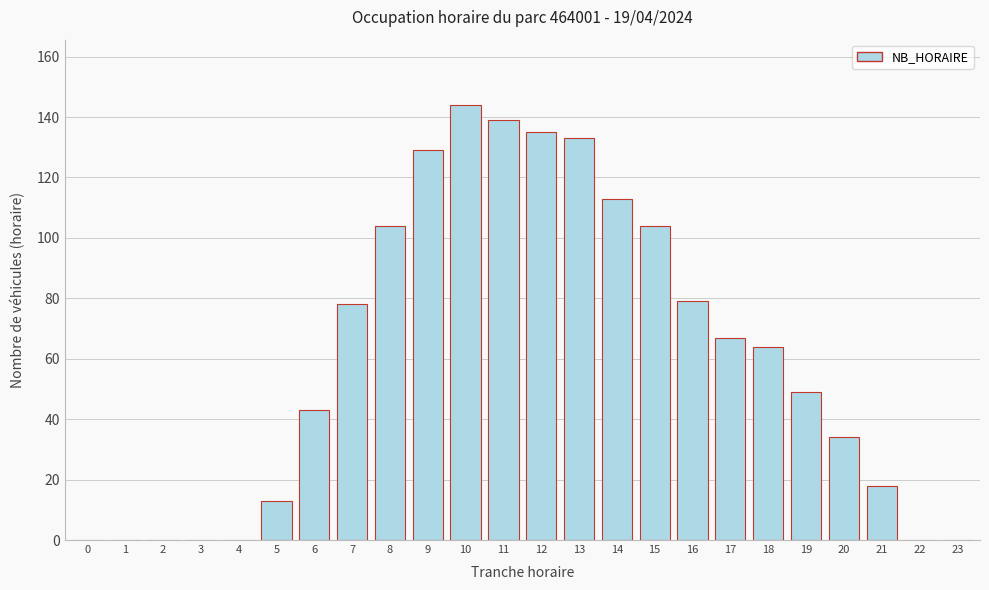

Reading left to right, extract all data points from this chart.

0=0	1=0	2=0	3=0	4=0	5=13	6=43	7=78	8=104	9=129	10=144	11=139	12=135	13=133	14=113	15=104	16=79	17=67	18=64	19=49	20=34	21=18	22=0	23=0